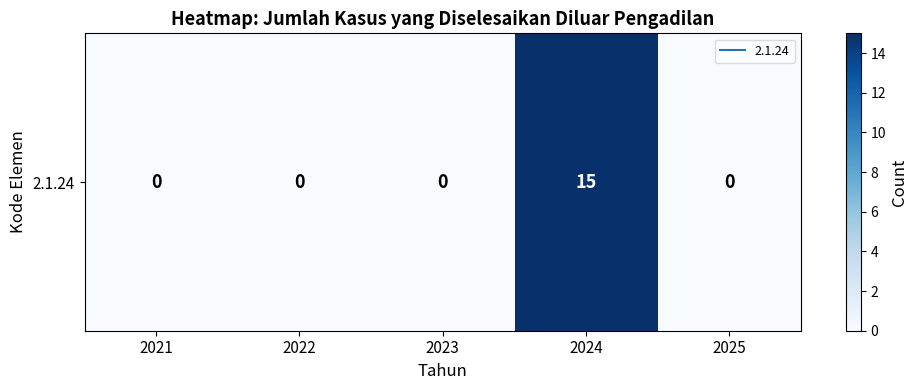

Count the number of values greater than 0.

1